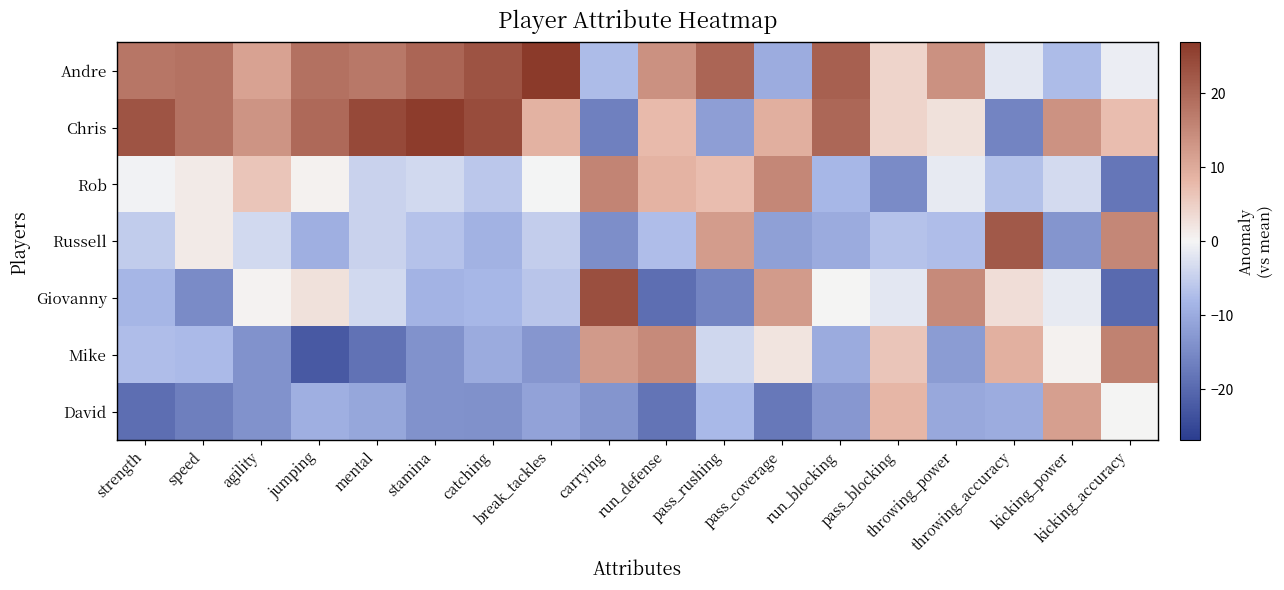

Reading left to right, transcribe all the data shown in this chart.

Andre: strength=17.7	speed=18.3	agility=11.3	jumping=18.6	mental=17.4	stamina=20.3	catching=23.0	break_tackles=26.9	carrying=-7.4	run_defense=13.7	pass_rushing=20.1	pass_coverage=-9.7	run_blocking=21.0	pass_blocking=4.3	throwing_power=13.7	throwing_accuracy=-1.9	kicking_power=-7.4	kicking_accuracy=-0.9
Chris: strength=22.7	speed=18.3	agility=13.3	jumping=19.6	mental=24.4	stamina=26.3	catching=24.0	break_tackles=8.9	carrying=-16.4	run_defense=7.7	pass_rushing=-11.9	pass_coverage=9.3	run_blocking=20.0	pass_blocking=4.3	throwing_power=2.7	throwing_accuracy=-15.9	kicking_power=13.6	kicking_accuracy=7.1
Rob: strength=-0.3	speed=1.3	agility=6.3	jumping=0.6	mental=-4.6	stamina=-3.7	catching=-6.0	break_tackles=-0.1	carrying=15.6	run_defense=8.7	pass_rushing=7.1	pass_coverage=15.3	run_blocking=-8.0	pass_blocking=-14.7	throwing_power=-1.3	throwing_accuracy=-6.9	kicking_power=-3.4	kicking_accuracy=-17.9
Russell: strength=-5.3	speed=1.3	agility=-3.7	jumping=-9.4	mental=-4.6	stamina=-6.7	catching=-9.0	break_tackles=-5.1	carrying=-14.4	run_defense=-7.3	pass_rushing=12.1	pass_coverage=-11.7	run_blocking=-10.0	pass_blocking=-6.7	throwing_power=-7.3	throwing_accuracy=22.1	kicking_power=-13.4	kicking_accuracy=15.1
Giovanny: strength=-8.3	speed=-14.7	agility=0.3	jumping=2.6	mental=-3.6	stamina=-8.7	catching=-8.0	break_tackles=-6.1	carrying=23.6	run_defense=-19.3	pass_rushing=-15.9	pass_coverage=12.3	run_blocking=0.0	pass_blocking=-1.7	throwing_power=14.7	throwing_accuracy=3.1	kicking_power=-1.4	kicking_accuracy=-19.9
Mike: strength=-7.3	speed=-7.7	agility=-13.7	jumping=-22.4	mental=-18.6	stamina=-13.7	catching=-10.0	break_tackles=-13.1	carrying=12.6	run_defense=14.7	pass_rushing=-3.9	pass_coverage=2.3	run_blocking=-10.0	pass_blocking=6.3	throwing_power=-12.3	throwing_accuracy=9.1	kicking_power=0.6	kicking_accuracy=16.1
David: strength=-19.3	speed=-16.7	agility=-13.7	jumping=-9.4	mental=-10.6	stamina=-13.7	catching=-14.0	break_tackles=-11.1	carrying=-13.4	run_defense=-18.3	pass_rushing=-7.9	pass_coverage=-17.7	run_blocking=-13.0	pass_blocking=8.3	throwing_power=-10.3	throwing_accuracy=-9.9	kicking_power=11.6	kicking_accuracy=0.1